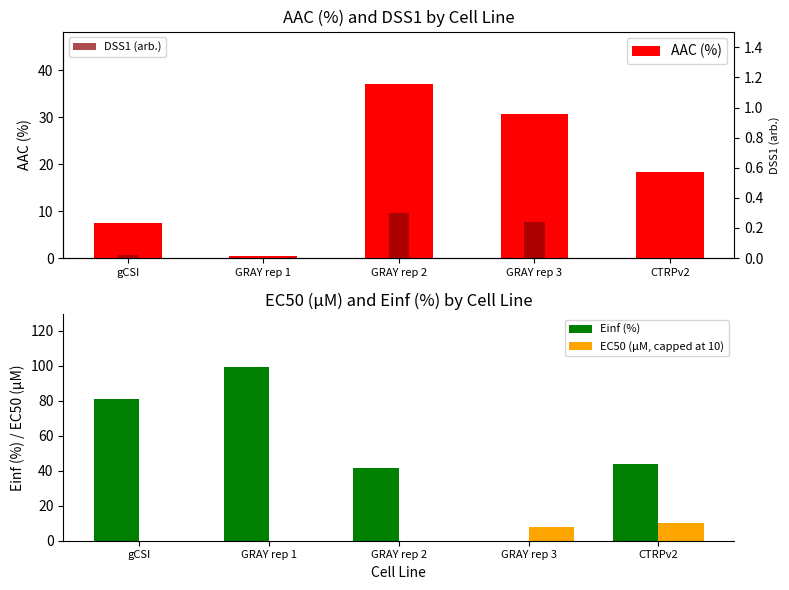

What are all the series names shown in the legend?

AAC (%), Einf (%), EC50 (µM, capped at 10), DSS1 (arb.)